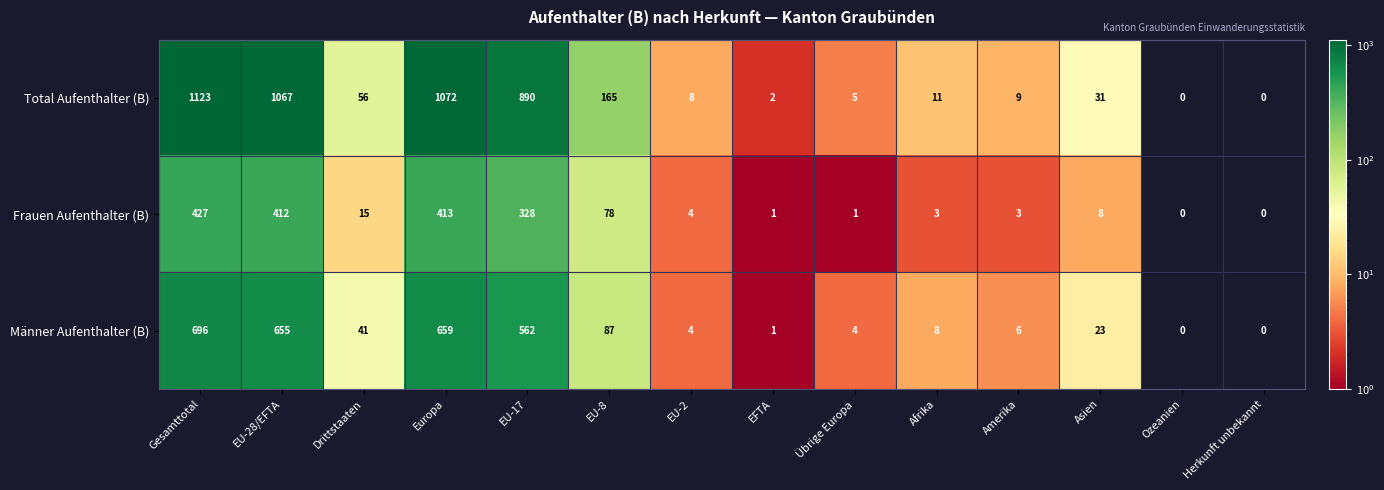

What is the maximum value for Männer Aufenthalter (B)?

696